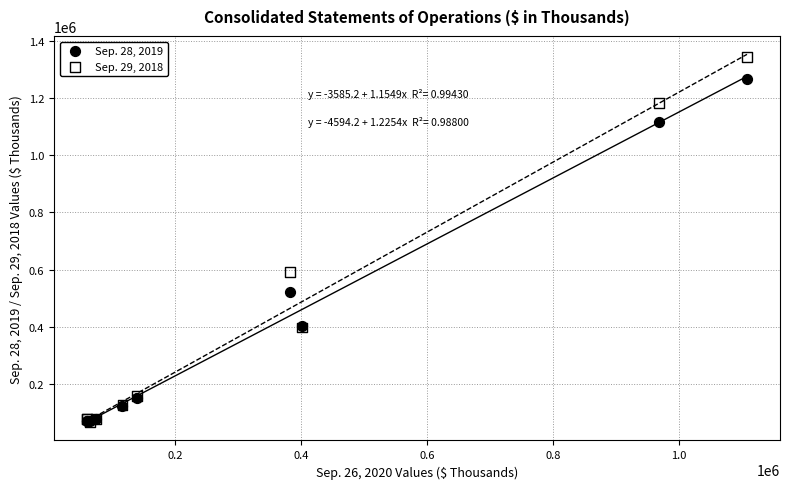

Across all series, what Y value is closest to 705329?

592630